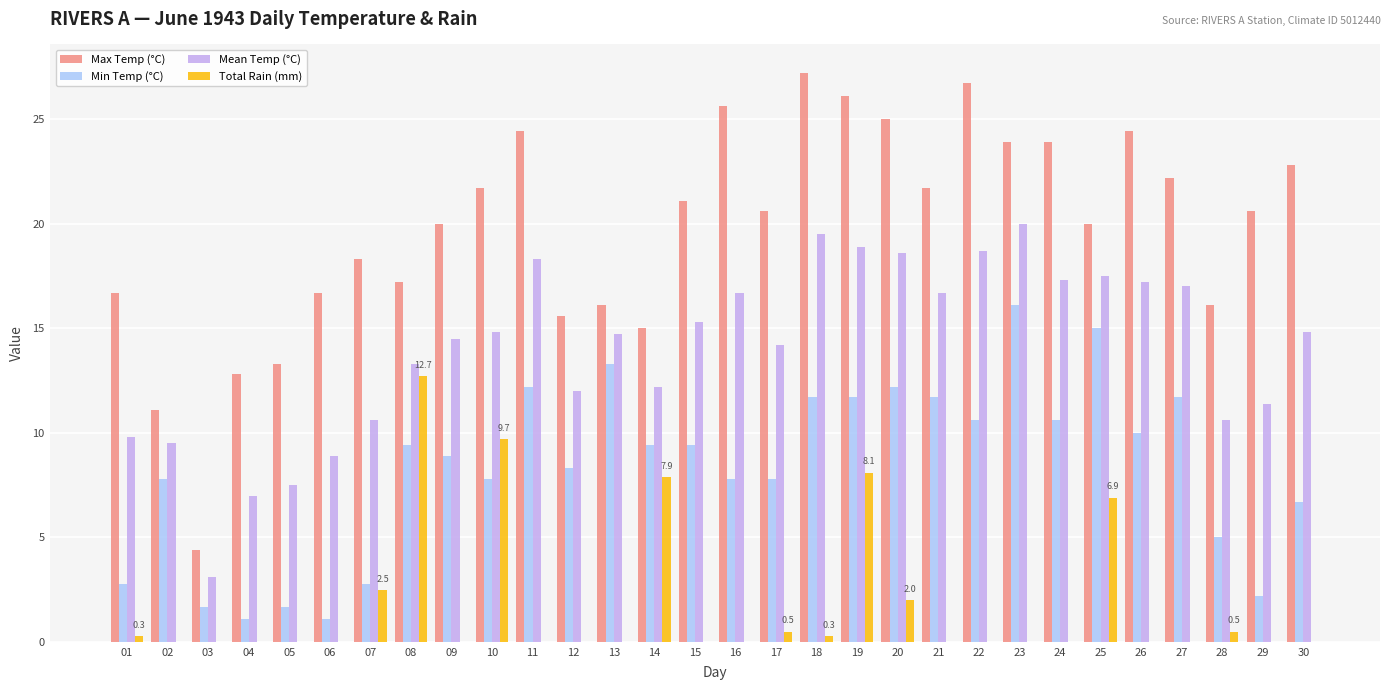

What is the average value of the Total Rain (mm) series?

1.7